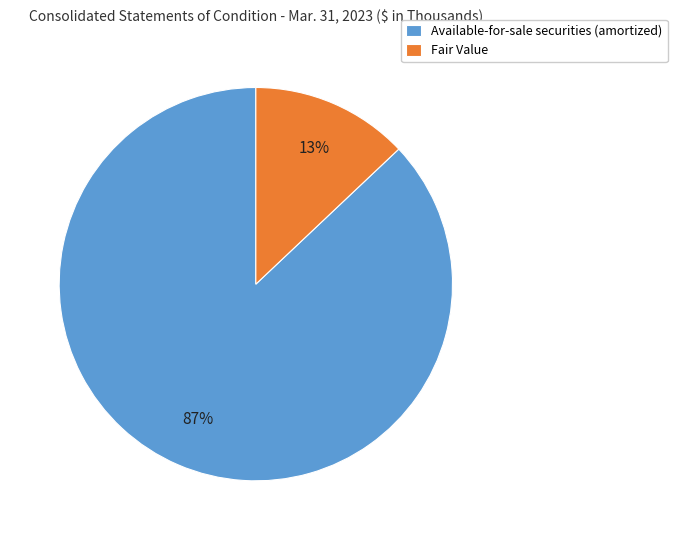

Which category accounts for the majority?

Available-for-sale securities (amortized)